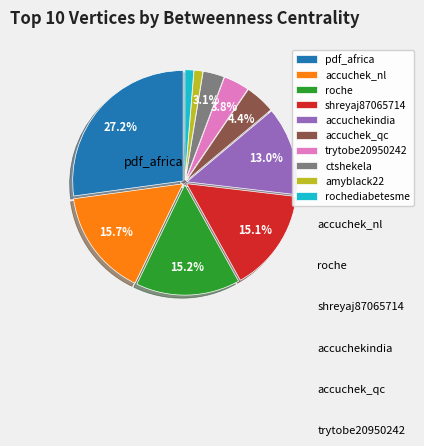

Is there any slice that represents more than half of the pie?

No